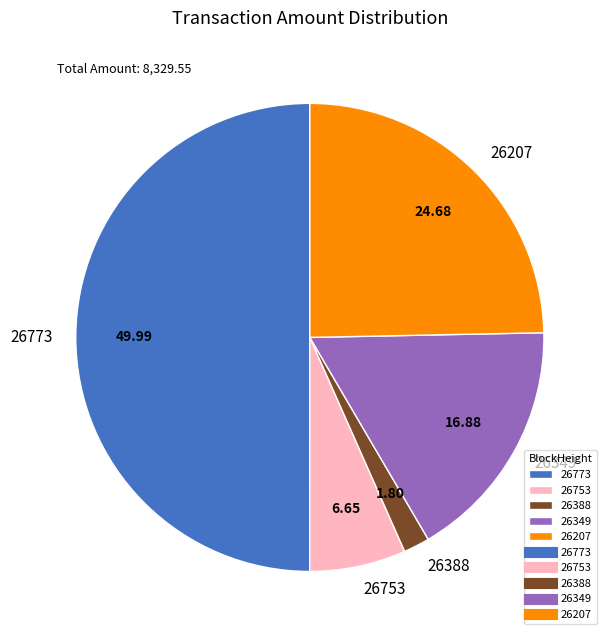

Rank the categories by value from highest to lowest.

26773, 26207, 26349, 26753, 26388